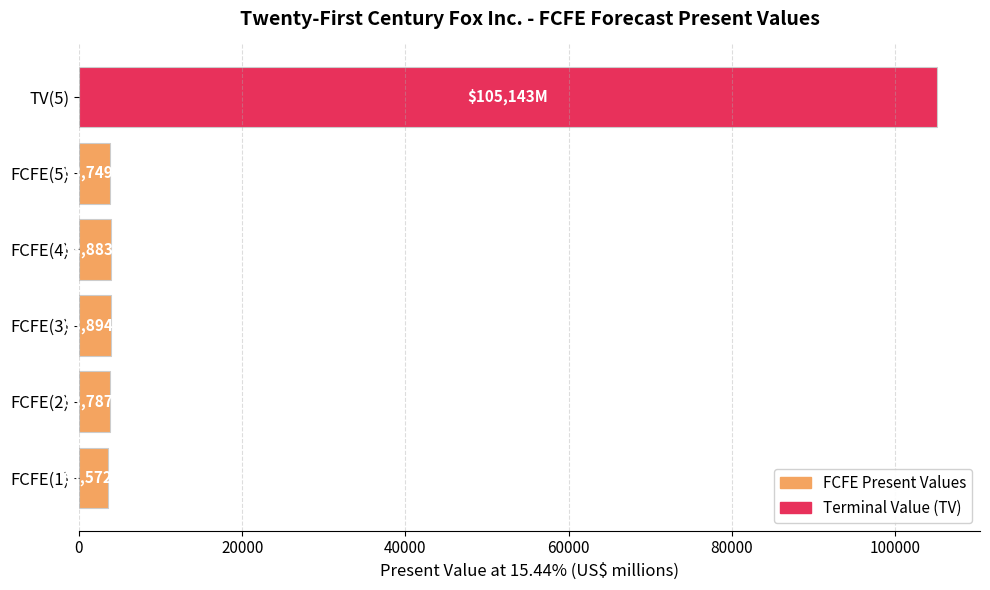

What is the change in value from FCFE(1) to TV(5)?

+101571